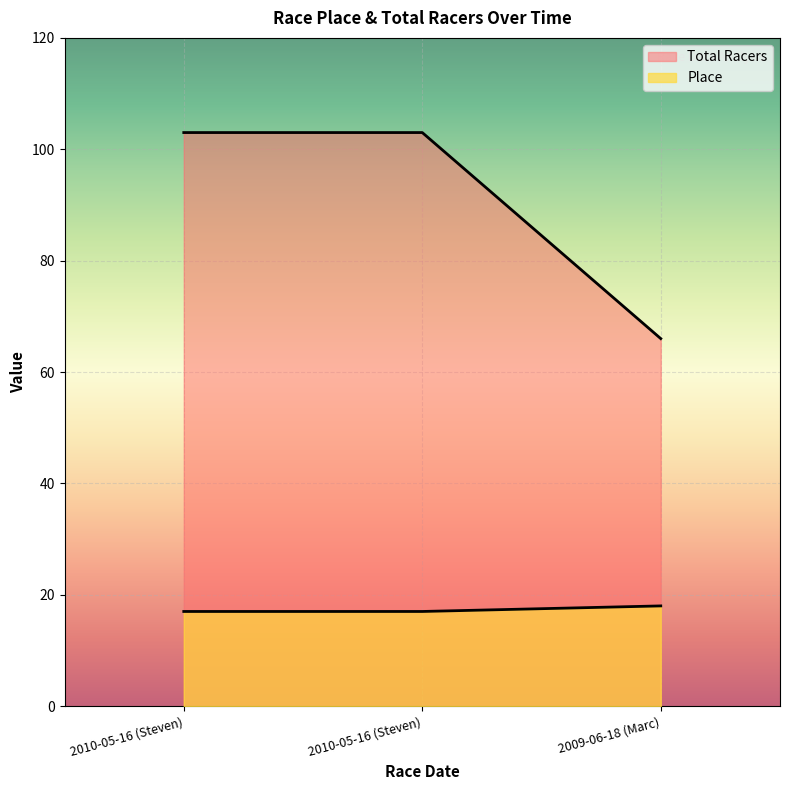

At which category is the sum across all series the highest?

2010-05-16 (Steven)